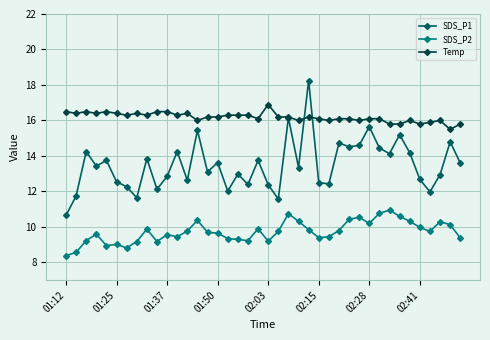

What is the smallest value displayed?

8.4